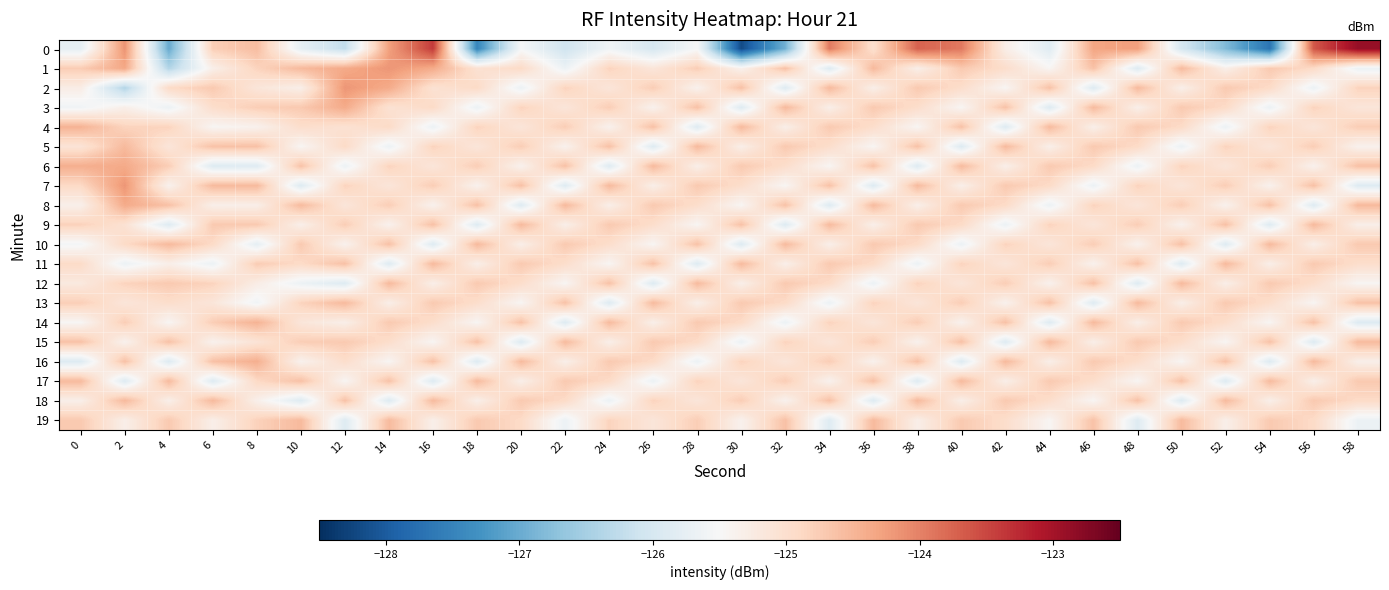

Reading left to right, transcribe all the data shown in this chart.

0: 0=-125.8	2=-124.2	4=-127.0	6=-124.8	8=-124.6	10=-125.8	12=-126.2	14=-124.3	16=-123.4	18=-127.5	20=-125.5	22=-126.1	24=-125.6	26=-126.0	28=-125.5	30=-128.2	32=-126.9	34=-123.9	36=-125.0	38=-123.7	40=-123.9	42=-125.3	44=-125.9	46=-124.3	48=-124.3	50=-126.0	52=-126.8	54=-127.7	56=-123.6	58=-122.9
1: 0=-124.7	2=-124.3	4=-126.4	6=-125.3	8=-124.8	10=-124.5	12=-124.4	14=-124.2	16=-124.4	18=-125.0	20=-124.9	22=-125.7	24=-124.8	26=-125.1	28=-124.8	30=-125.4	32=-124.6	34=-125.9	36=-124.5	38=-125.3	40=-124.7	42=-125.0	44=-125.5	46=-124.6	48=-125.9	50=-124.5	52=-125.3	54=-124.7	56=-124.9	58=-125.7
2: 0=-125.3	2=-126.4	4=-124.9	6=-124.7	8=-125.1	10=-125.3	12=-124.2	14=-124.4	16=-125.0	18=-124.9	20=-125.7	22=-124.8	24=-125.1	26=-124.8	28=-125.4	30=-124.6	32=-125.9	34=-124.5	36=-125.3	38=-124.7	40=-125.0	42=-125.5	44=-124.6	46=-125.9	48=-124.5	50=-125.3	52=-124.7	54=-124.9	56=-125.7	58=-124.8
3: 0=-125.6	2=-125.3	4=-125.7	6=-125.0	8=-124.8	10=-124.7	12=-124.4	14=-125.0	16=-124.9	18=-125.7	20=-124.8	22=-125.1	24=-124.8	26=-125.4	28=-124.6	30=-125.9	32=-124.5	34=-125.3	36=-124.7	38=-125.0	40=-125.5	42=-124.6	44=-125.9	46=-124.5	48=-125.3	50=-124.7	52=-124.9	54=-125.7	56=-124.8	58=-125.1
4: 0=-124.5	2=-124.8	4=-124.8	6=-125.5	8=-125.4	10=-125.0	12=-125.0	14=-124.9	16=-125.7	18=-124.8	20=-125.1	22=-124.8	24=-125.4	26=-124.6	28=-125.9	30=-124.5	32=-125.3	34=-124.7	36=-125.0	38=-125.5	40=-124.6	42=-125.9	44=-124.5	46=-125.3	48=-124.7	50=-124.9	52=-125.7	54=-124.8	56=-125.1	58=-124.8
5: 0=-125.1	2=-124.5	4=-125.1	6=-124.6	8=-124.6	10=-125.5	12=-124.9	14=-125.7	16=-124.8	18=-125.1	20=-124.8	22=-125.4	24=-124.6	26=-125.9	28=-124.5	30=-125.3	32=-124.7	34=-125.0	36=-125.5	38=-124.6	40=-125.9	42=-124.5	44=-125.3	46=-124.7	48=-124.9	50=-125.7	52=-124.8	54=-125.1	56=-124.8	58=-125.4
6: 0=-124.4	2=-124.4	4=-124.8	6=-125.9	8=-125.9	10=-124.6	12=-125.7	14=-124.8	16=-125.1	18=-124.8	20=-125.4	22=-124.6	24=-125.9	26=-124.5	28=-125.3	30=-124.7	32=-125.0	34=-125.5	36=-124.6	38=-125.9	40=-124.5	42=-125.3	44=-124.7	46=-124.9	48=-125.7	50=-124.8	52=-125.1	54=-124.8	56=-125.4	58=-124.6
7: 0=-124.9	2=-124.2	4=-125.4	6=-124.5	8=-124.5	10=-125.9	12=-124.8	14=-125.1	16=-124.8	18=-125.4	20=-124.6	22=-125.9	24=-124.5	26=-125.3	28=-124.7	30=-125.0	32=-125.5	34=-124.6	36=-125.9	38=-124.5	40=-125.3	42=-124.7	44=-124.9	46=-125.7	48=-124.8	50=-125.1	52=-124.8	54=-125.4	56=-124.6	58=-125.9
8: 0=-125.3	2=-124.4	4=-124.6	6=-125.3	8=-125.3	10=-124.5	12=-125.1	14=-124.8	16=-125.4	18=-124.6	20=-125.9	22=-124.5	24=-125.3	26=-124.7	28=-125.0	30=-125.5	32=-124.6	34=-125.9	36=-124.5	38=-125.3	40=-124.7	42=-124.9	44=-125.7	46=-124.8	48=-125.1	50=-124.8	52=-125.4	54=-124.6	56=-125.9	58=-124.5
9: 0=-124.8	2=-125.0	4=-125.9	6=-124.7	8=-124.7	10=-125.3	12=-124.8	14=-125.4	16=-124.6	18=-125.9	20=-124.5	22=-125.3	24=-124.7	26=-125.0	28=-125.5	30=-124.6	32=-125.9	34=-124.5	36=-125.3	38=-124.7	40=-124.9	42=-125.7	44=-124.8	46=-125.1	48=-124.8	50=-125.4	52=-124.6	54=-125.9	56=-124.5	58=-125.3
10: 0=-125.6	2=-124.9	4=-124.5	6=-124.9	8=-125.8	10=-124.7	12=-125.4	14=-124.6	16=-125.9	18=-124.5	20=-125.3	22=-124.7	24=-125.0	26=-125.5	28=-124.6	30=-125.9	32=-124.5	34=-125.3	36=-124.7	38=-124.9	40=-125.7	42=-124.8	44=-125.1	46=-124.8	48=-125.4	50=-124.6	52=-125.9	54=-124.5	56=-125.3	58=-124.7
11: 0=-124.9	2=-125.7	4=-125.3	6=-125.7	8=-124.7	10=-124.9	12=-124.6	14=-125.9	16=-124.5	18=-125.3	20=-124.7	22=-125.0	24=-125.5	26=-124.6	28=-125.9	30=-124.5	32=-125.3	34=-124.7	36=-124.9	38=-125.7	40=-124.8	42=-125.1	44=-124.8	46=-125.4	48=-124.6	50=-125.9	52=-124.5	54=-125.3	56=-124.7	58=-125.0
12: 0=-125.2	2=-124.8	4=-124.7	6=-124.8	8=-125.3	10=-125.7	12=-125.9	14=-124.5	16=-125.3	18=-124.7	20=-125.0	22=-125.5	24=-124.6	26=-125.9	28=-124.5	30=-125.3	32=-124.7	34=-124.9	36=-125.7	38=-124.8	40=-125.1	42=-124.8	44=-125.4	46=-124.6	48=-125.9	50=-124.5	52=-125.3	54=-124.7	56=-125.0	58=-125.5
13: 0=-124.8	2=-125.1	4=-125.0	6=-125.1	8=-125.6	10=-124.8	12=-124.5	14=-125.3	16=-124.7	18=-125.0	20=-125.5	22=-124.6	24=-125.9	26=-124.5	28=-125.3	30=-124.7	32=-124.9	34=-125.7	36=-124.8	38=-125.1	40=-124.8	42=-125.4	44=-124.6	46=-125.9	48=-124.5	50=-125.3	52=-124.7	54=-125.0	56=-125.5	58=-124.6
14: 0=-125.5	2=-124.8	4=-125.5	6=-124.8	8=-124.5	10=-125.1	12=-125.3	14=-124.7	16=-125.0	18=-125.5	20=-124.6	22=-125.9	24=-124.5	26=-125.3	28=-124.7	30=-124.9	32=-125.7	34=-124.8	36=-125.1	38=-124.8	40=-125.4	42=-124.6	44=-125.9	46=-124.5	48=-125.3	50=-124.7	52=-125.0	54=-125.5	56=-124.6	58=-125.9
15: 0=-124.6	2=-125.4	4=-124.6	6=-125.4	8=-125.1	10=-124.8	12=-124.7	14=-125.0	16=-125.5	18=-124.6	20=-125.9	22=-124.5	24=-125.3	26=-124.7	28=-124.9	30=-125.7	32=-124.8	34=-125.1	36=-124.8	38=-125.4	40=-124.6	42=-125.9	44=-124.5	46=-125.3	48=-124.7	50=-125.0	52=-125.5	54=-124.6	56=-125.9	58=-124.5
16: 0=-125.9	2=-124.6	4=-125.9	6=-124.6	8=-124.4	10=-125.4	12=-125.0	14=-125.5	16=-124.6	18=-125.9	20=-124.5	22=-125.3	24=-124.7	26=-124.9	28=-125.7	30=-124.8	32=-125.1	34=-124.8	36=-125.4	38=-124.6	40=-125.9	42=-124.5	44=-125.3	46=-124.7	48=-125.0	50=-125.5	52=-124.6	54=-125.9	56=-124.5	58=-125.3
17: 0=-124.5	2=-125.9	4=-124.5	6=-125.9	8=-124.9	10=-124.6	12=-125.5	14=-124.6	16=-125.9	18=-124.5	20=-125.3	22=-124.7	24=-124.9	26=-125.7	28=-124.8	30=-125.1	32=-124.8	34=-125.4	36=-124.6	38=-125.9	40=-124.5	42=-125.3	44=-124.7	46=-125.0	48=-125.5	50=-124.6	52=-125.9	54=-124.5	56=-125.3	58=-124.7
18: 0=-125.3	2=-124.5	4=-125.3	6=-124.5	8=-125.3	10=-125.9	12=-124.6	14=-125.9	16=-124.5	18=-125.3	20=-124.7	22=-124.9	24=-125.7	26=-124.8	28=-125.1	30=-124.8	32=-125.4	34=-124.6	36=-125.9	38=-124.5	40=-125.3	42=-124.7	44=-125.0	46=-125.5	48=-124.6	50=-125.9	52=-124.5	54=-125.3	56=-124.7	58=-124.9
19: 0=-124.7	2=-125.3	4=-124.7	6=-125.3	8=-124.8	10=-124.5	12=-125.9	14=-124.5	16=-125.3	18=-124.7	20=-124.9	22=-125.7	24=-124.8	26=-125.1	28=-124.8	30=-125.4	32=-124.6	34=-125.9	36=-124.5	38=-125.3	40=-124.7	42=-125.0	44=-125.5	46=-124.6	48=-125.9	50=-124.5	52=-125.3	54=-124.7	56=-124.9	58=-125.7